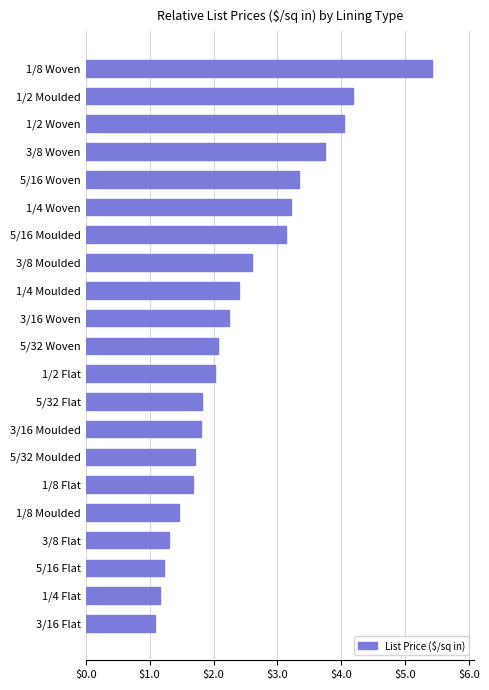

At which label is the value closest to 3?

5/16 Moulded